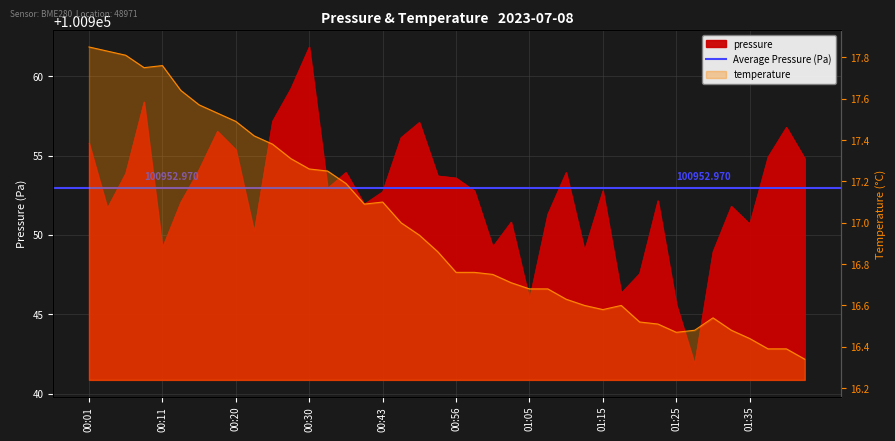

What is the ratio of the value at 00:33 to the value at 00:50?

1.0